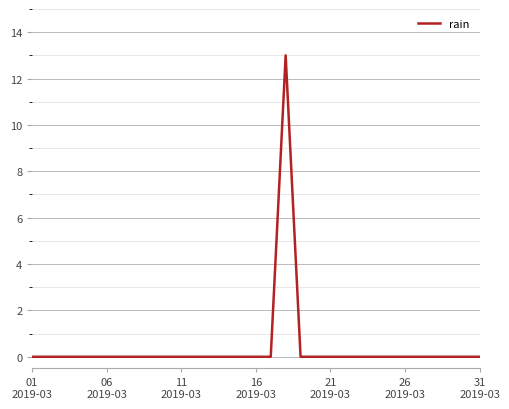

How many lines are shown in the chart?

1